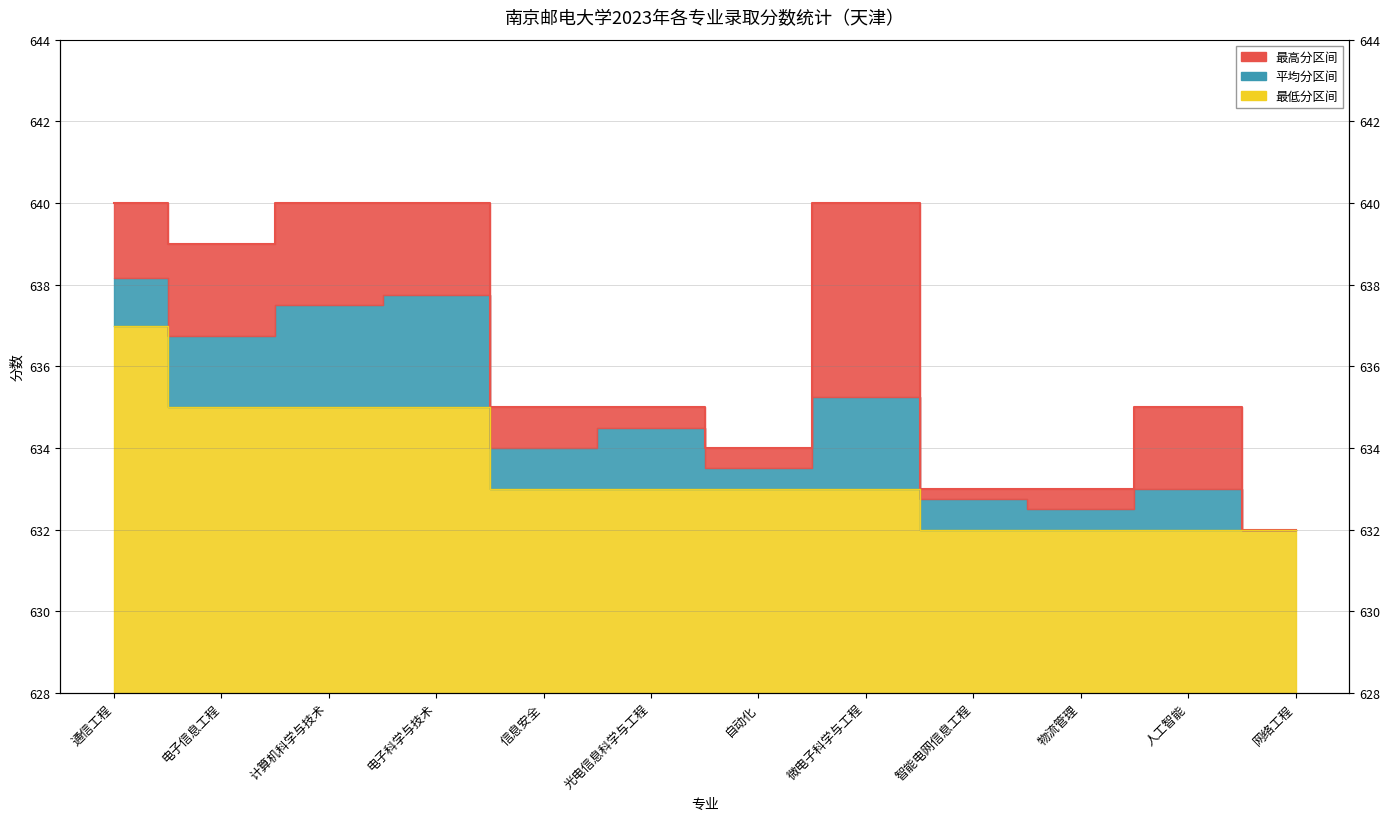

True or false: 最高分 has more than 2 interior local peaks.

False